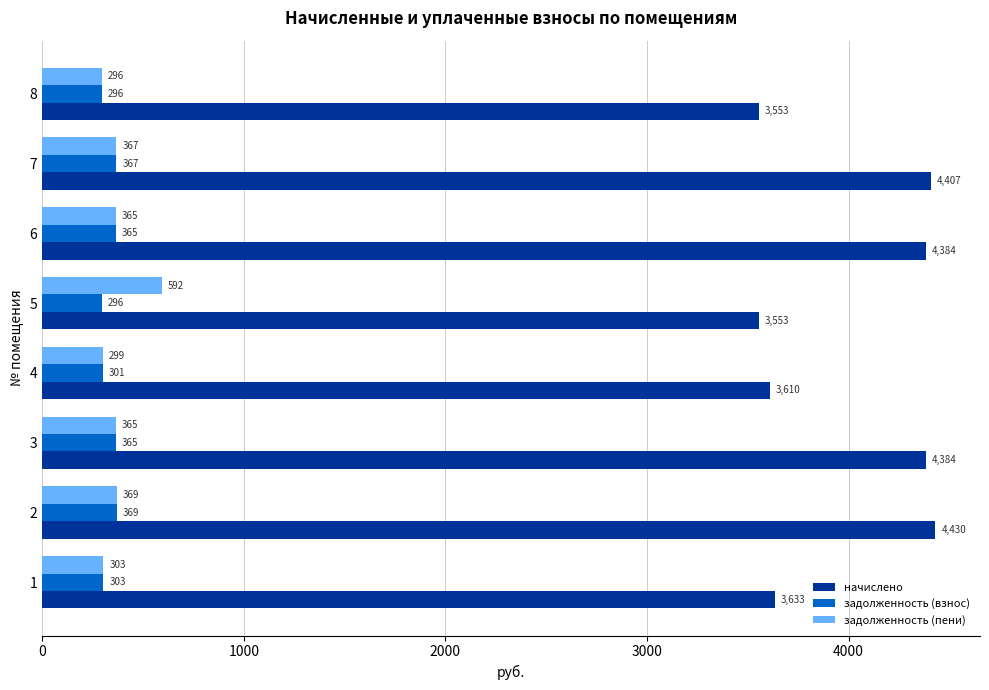

Which series has the largest total across all categories?

начислено